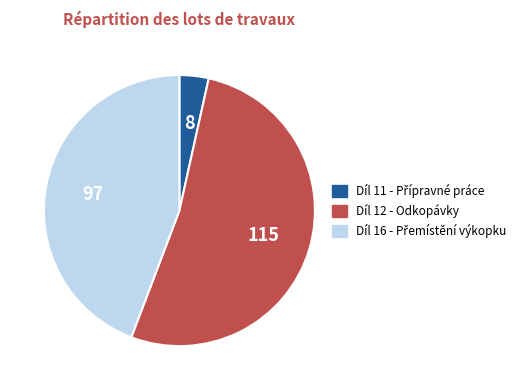

Is there a majority slice in this chart?

Yes